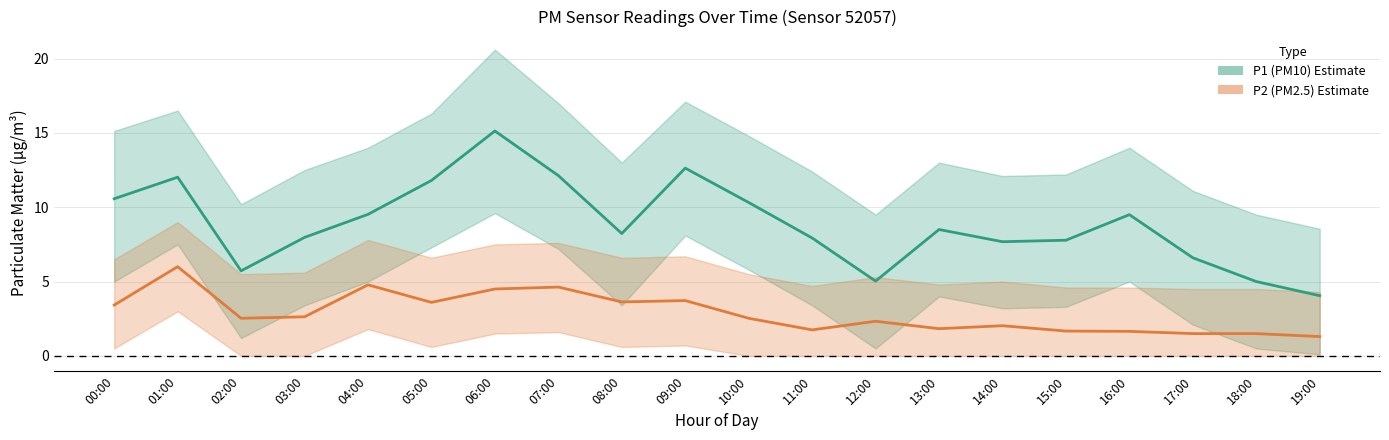

What is the sum of all P2 (PM2.5) values?

57.5